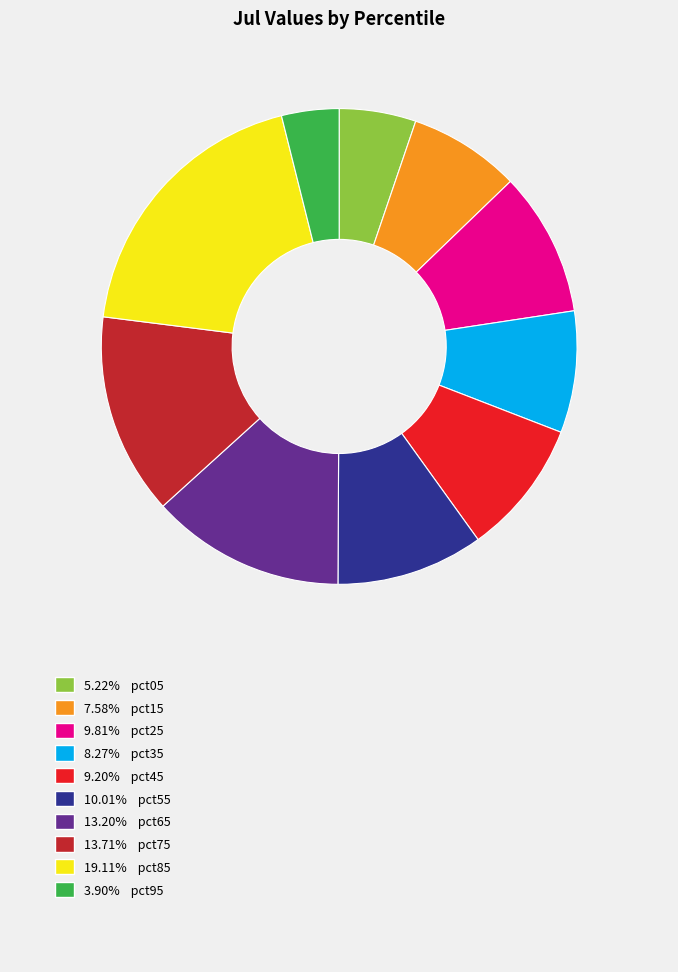

Does any single category account for the majority?

No